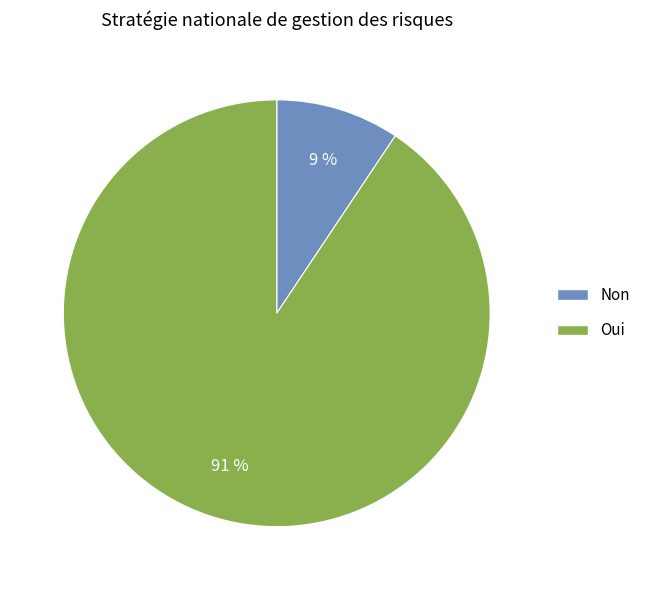

Combined, do Non and Oui account for over 50%?

Yes